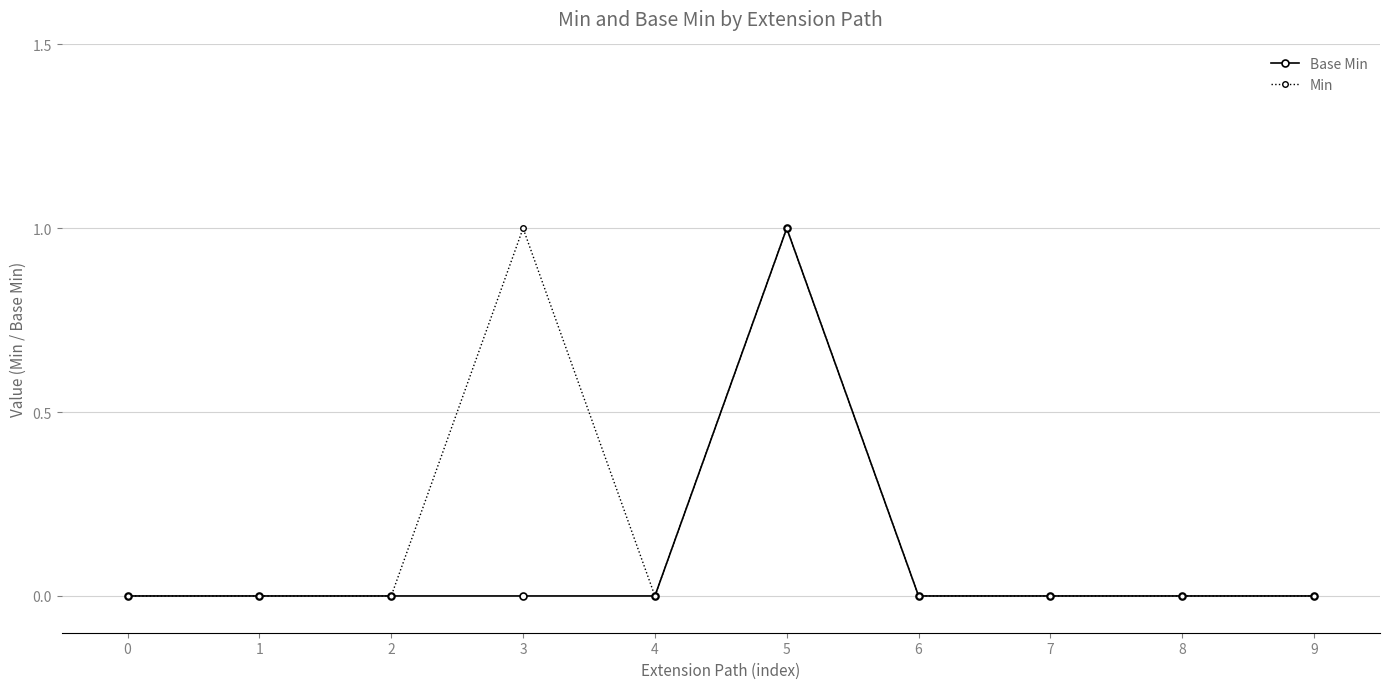

Rank the series by their average value, from lowest to highest.

Base Min, Min